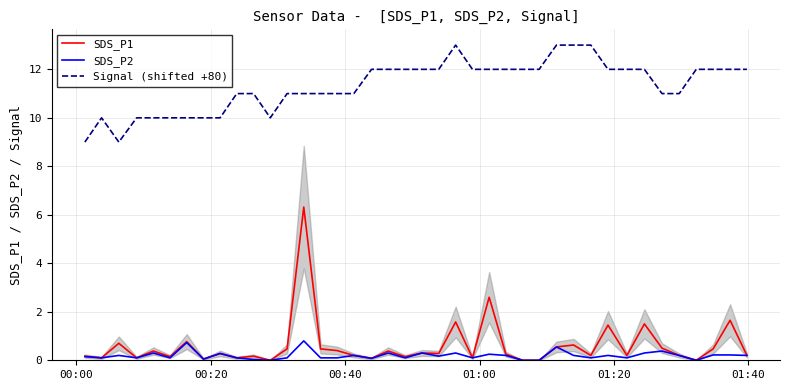

Reading left to right, transcribe all the data shown in this chart.

SDS_P1: 0.2	0.1	0.7	0.1	0.4	0.1	0.8	0.1	0.3	0.1	0.2	0.0	0.5	6.3	0.5	0.4	0.2	0.1	0.4	0.1	0.3	0.3	1.6	0.1	2.6	0.2	0.0	0.0	0.6	0.6	0.2	1.4	0.2	1.5	0.5	0.2	0.0	0.5	1.6	0.2
SDS_P2: 0.1	0.1	0.2	0.1	0.3	0.1	0.7	0.1	0.3	0.1	0.0	0.0	0.1	0.8	0.1	0.1	0.2	0.1	0.3	0.1	0.3	0.2	0.3	0.1	0.2	0.2	0.0	0.0	0.6	0.2	0.1	0.2	0.1	0.3	0.4	0.2	0.0	0.2	0.2	0.2
Signal (shifted +80): 9.0	10.0	9.0	10.0	10.0	10.0	10.0	10.0	10.0	11.0	11.0	10.0	11.0	11.0	11.0	11.0	11.0	12.0	12.0	12.0	12.0	12.0	13.0	12.0	12.0	12.0	12.0	12.0	13.0	13.0	13.0	12.0	12.0	12.0	11.0	11.0	12.0	12.0	12.0	12.0